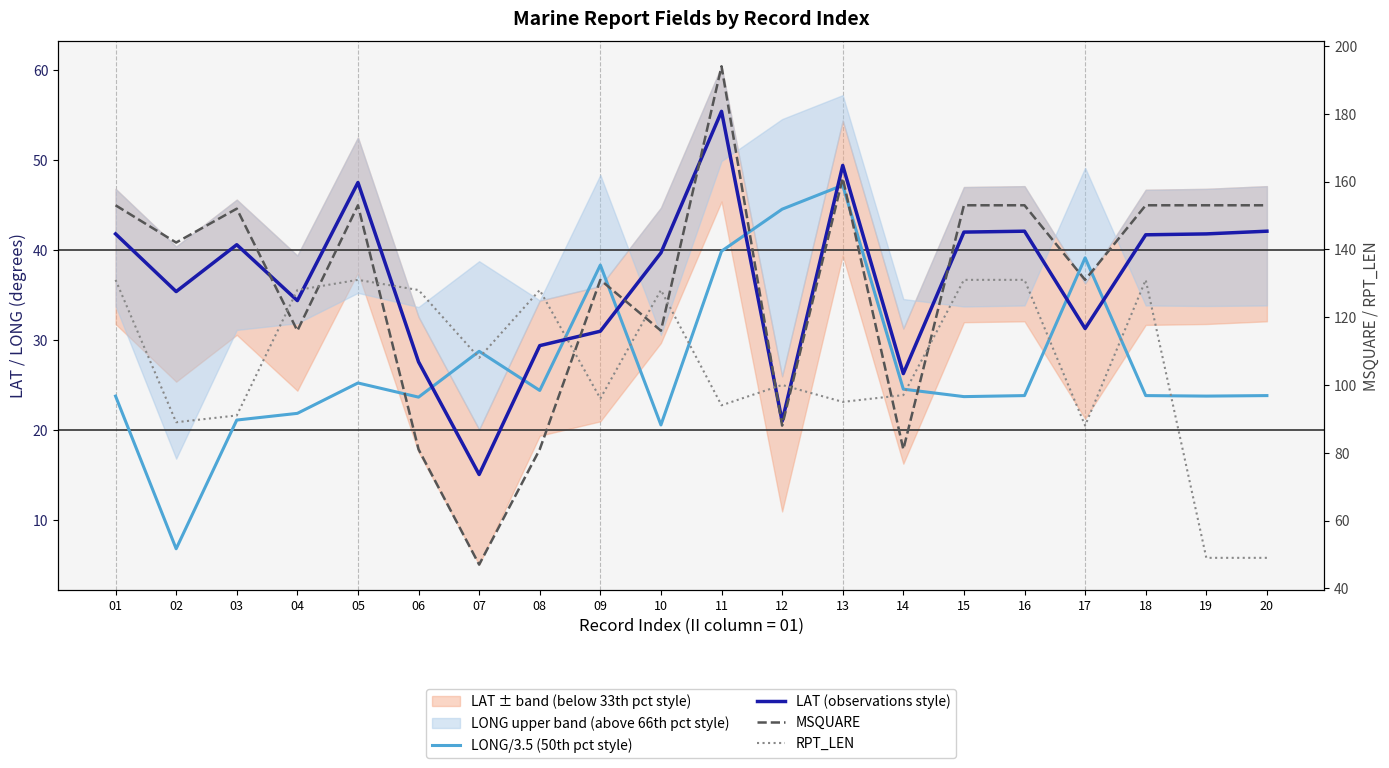

Is the value of RPT_LEN at 17 greater than the value of LAT (observations style) at 01?

Yes